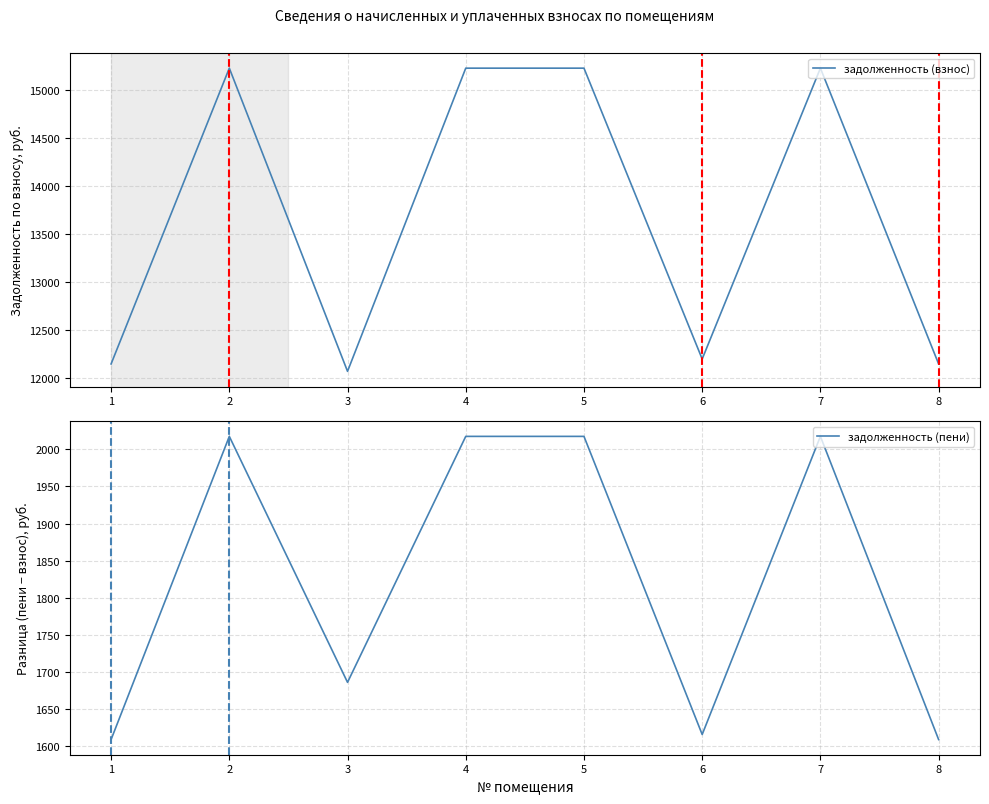

Which series has the widest spread of values?

задолженность (взнос)